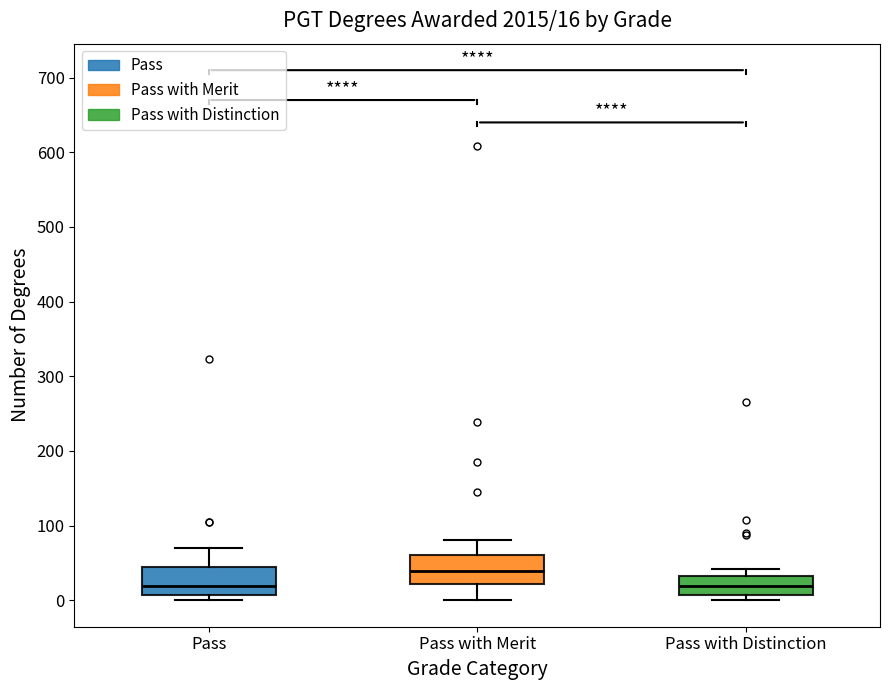

Which box's median line is the highest?

Pass with Merit